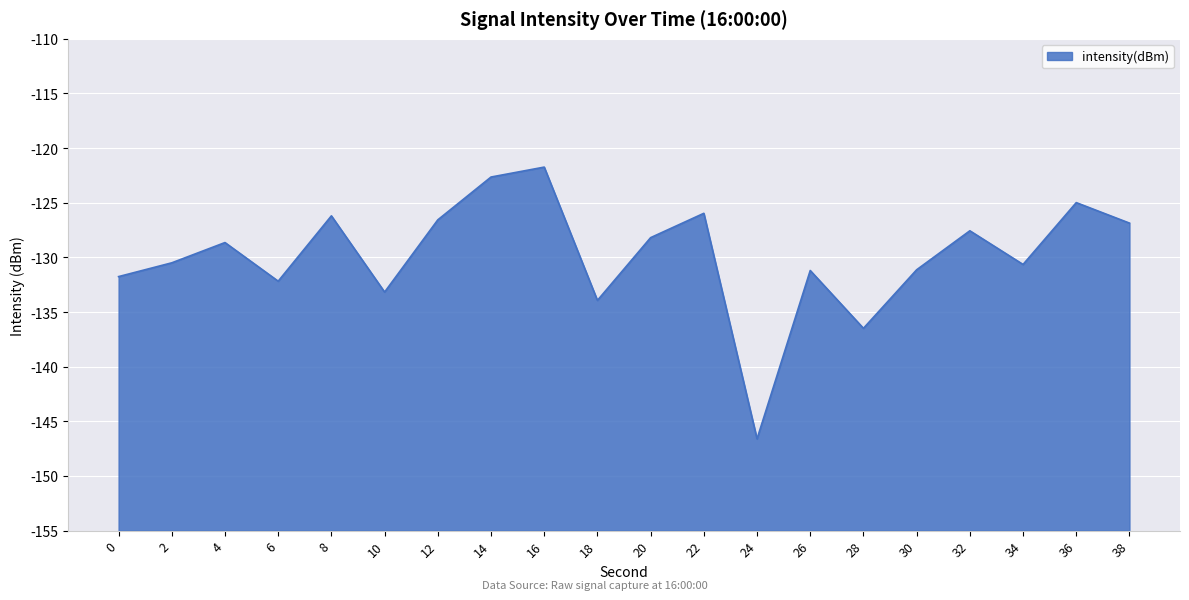

Is it true that the value at 28 is -81.7?

False